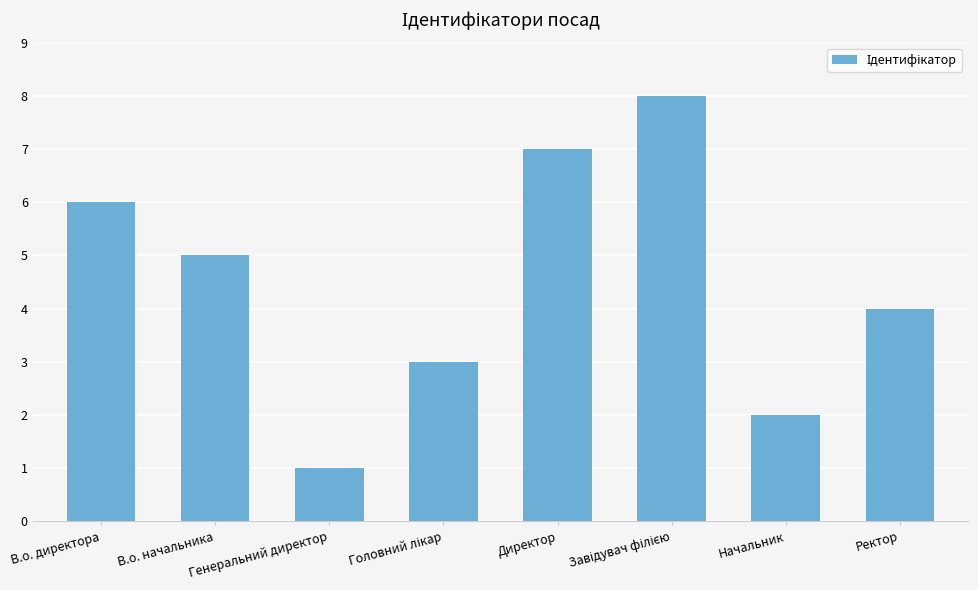

What position from the left is Директор?

5